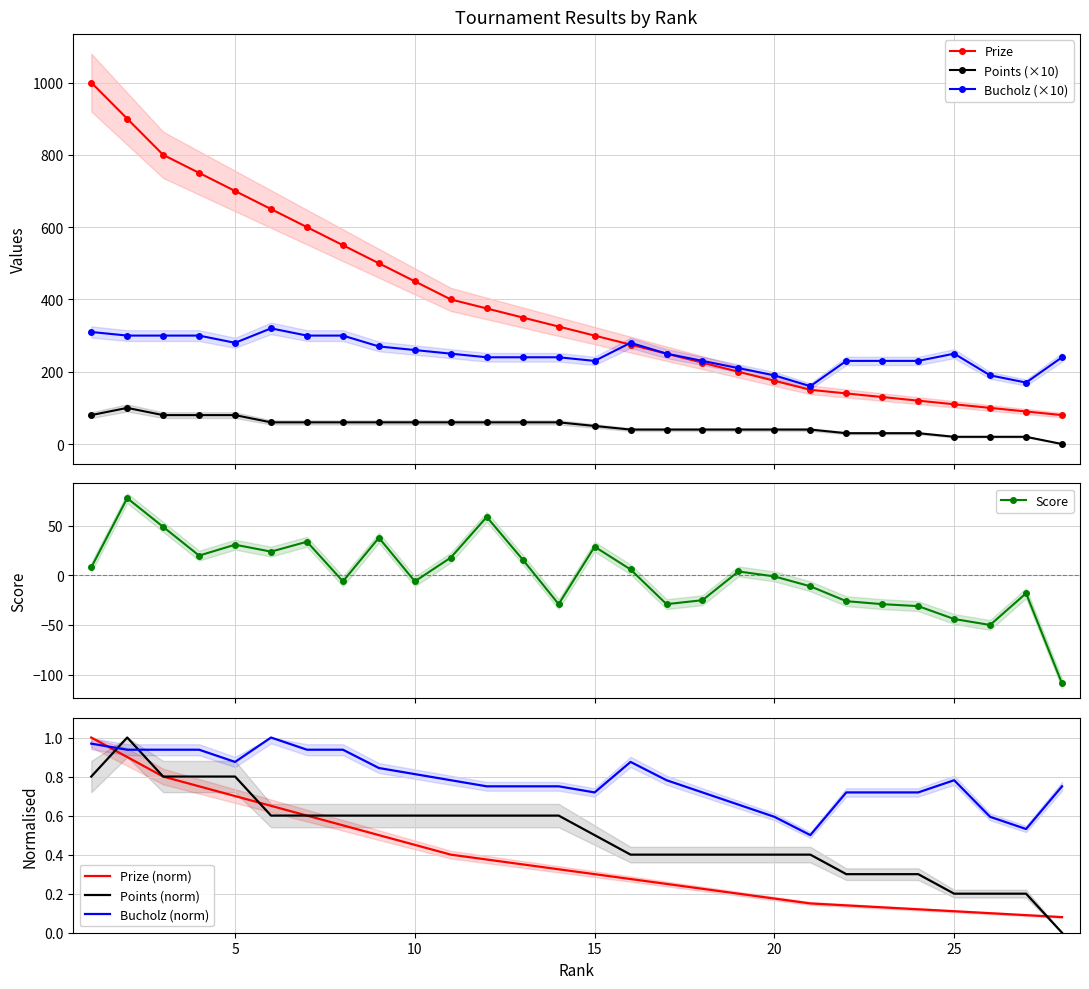

Is the value of Prize at 14 greater than the value of Bucholz at 2?

Yes